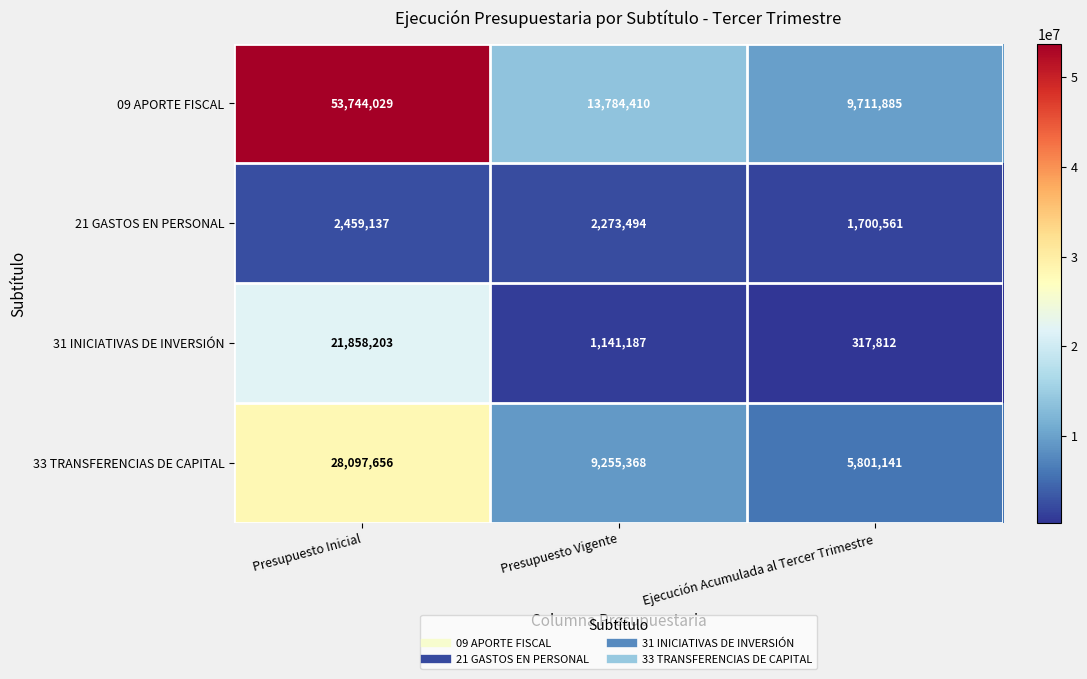

Which series changed the most between Presupuesto Inicial and Presupuesto Vigente?

09 APORTE FISCAL